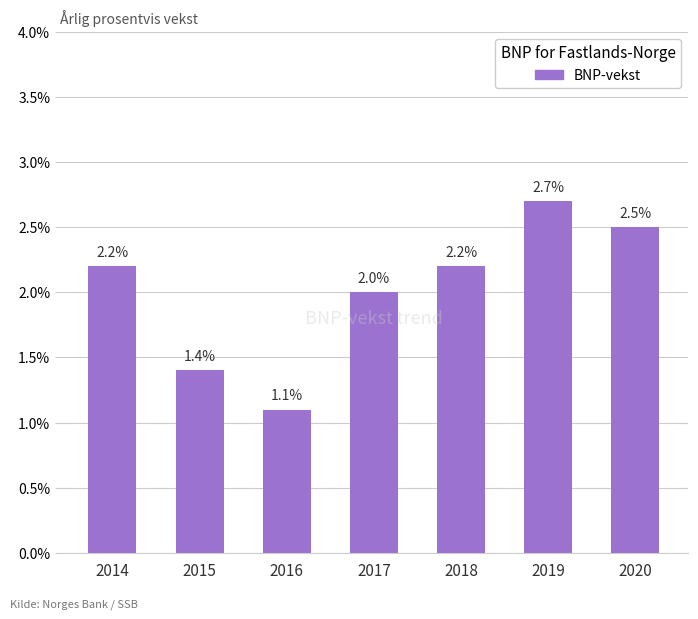

Is it true that the value at 2020 is 2.5?

True